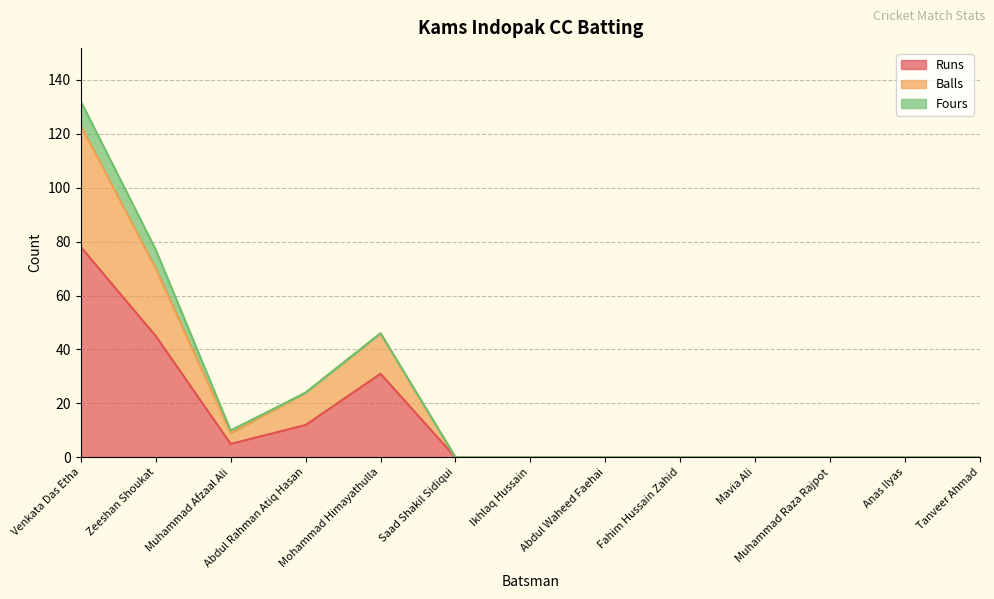

What is the difference between the second highest and minimum values in the Balls series?

70